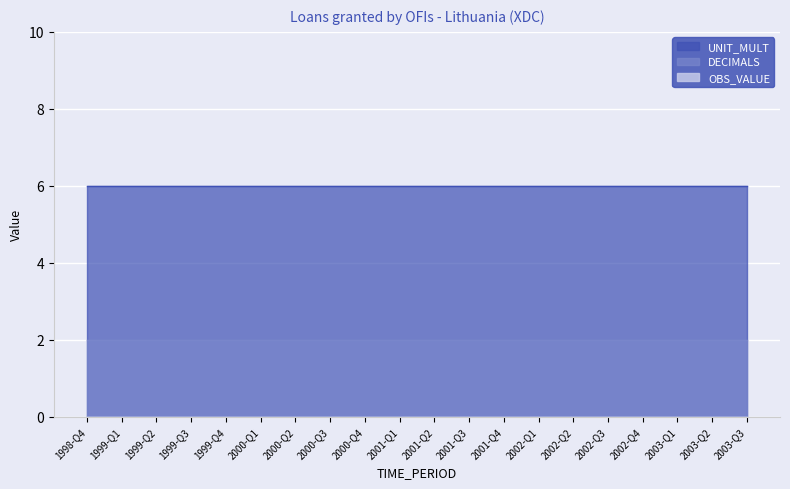

What position from the left is 2001-Q4?

13